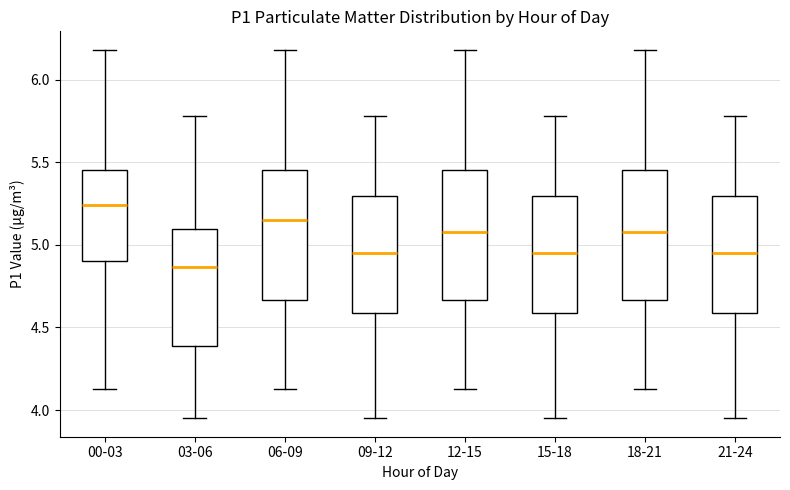

Reading left to right, read every box against the y-axis: the position of its median line, the range the box covers, and the ends of its whiskers. The values are not printed on the chart, so give them approximately, as read against the axis.

00-03: median 5.25, box 4.90 to 5.45, whiskers 4.15 to 6.20
03-06: median 4.85, box 4.40 to 5.10, whiskers 3.95 to 5.80
06-09: median 5.15, box 4.65 to 5.45, whiskers 4.15 to 6.20
09-12: median 4.95, box 4.60 to 5.30, whiskers 3.95 to 5.80
12-15: median 5.10, box 4.65 to 5.45, whiskers 4.15 to 6.20
15-18: median 4.95, box 4.60 to 5.30, whiskers 3.95 to 5.80
18-21: median 5.10, box 4.65 to 5.45, whiskers 4.15 to 6.20
21-24: median 4.95, box 4.60 to 5.30, whiskers 3.95 to 5.80